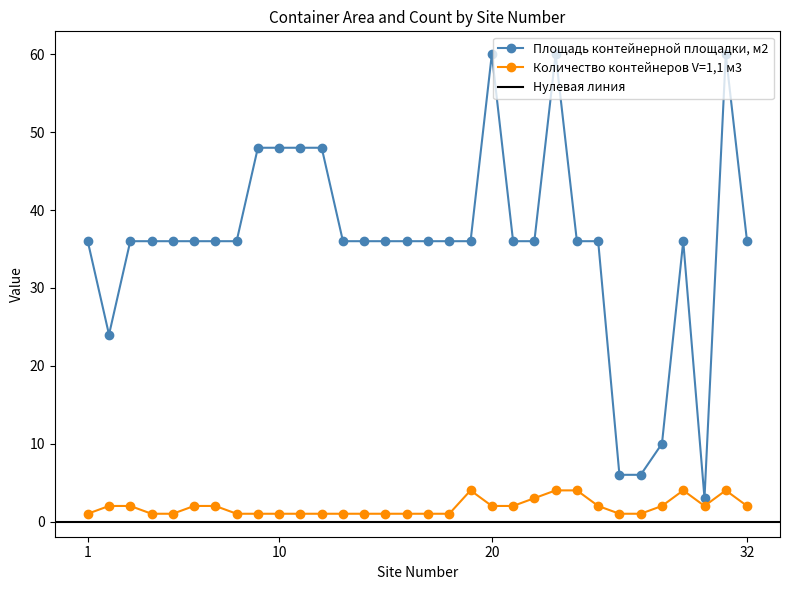

What is the minimum value for Количество контейнеров V=1,1 м3?

1